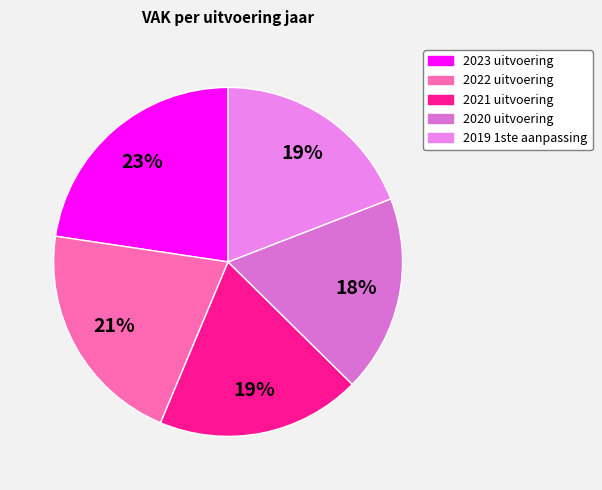

Which slice is the largest?

2023 uitvoering